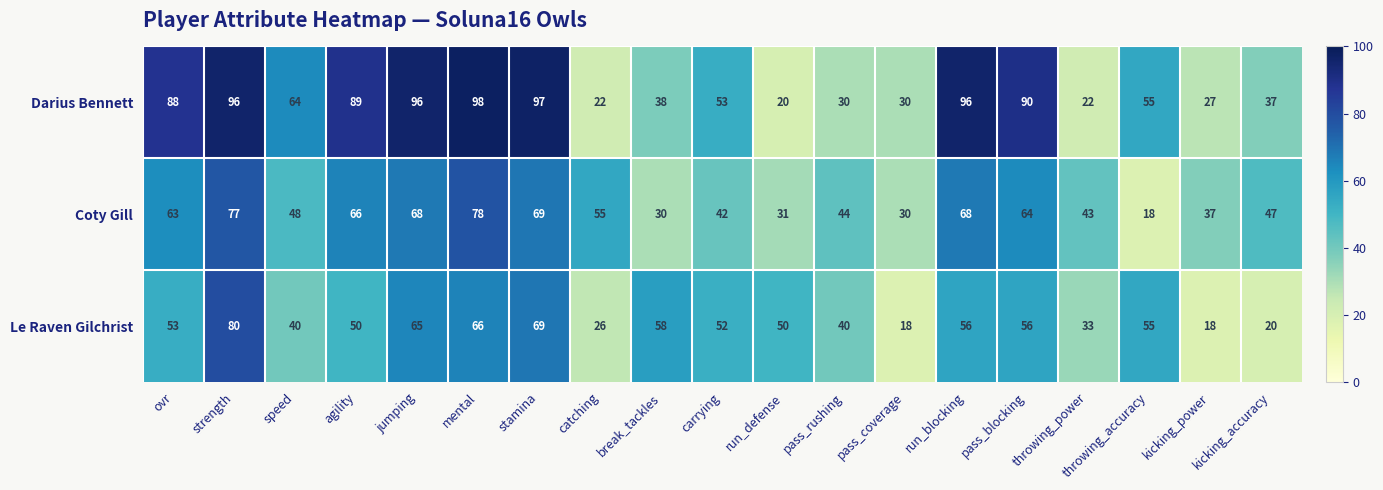

What is the average value of the Darius Bennett series?

60